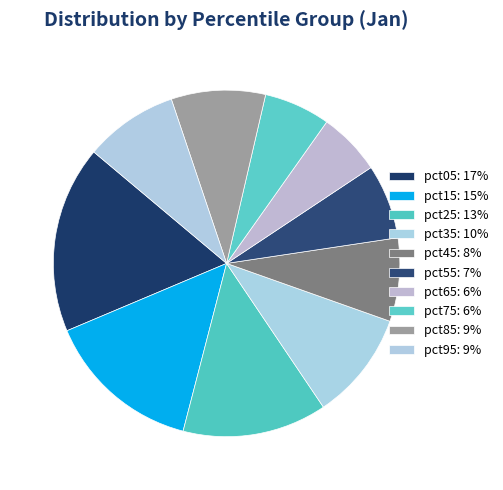

Is it true that pct15 is 15% of the pie?

True